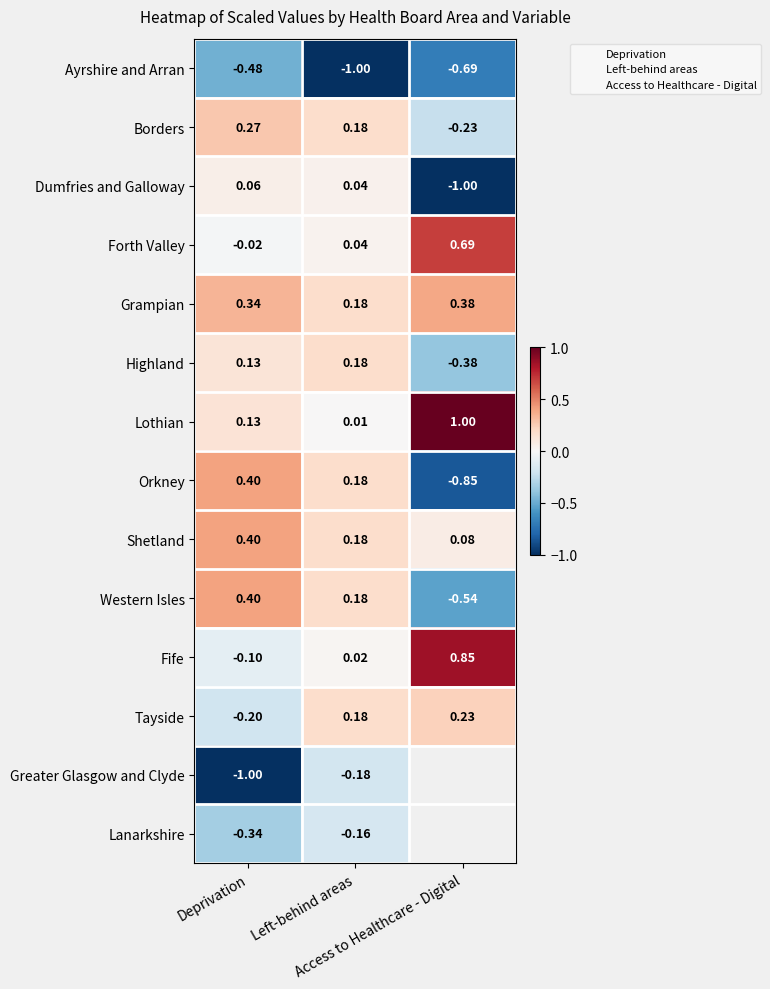

At which label is Western Isles closest to 0?

Left-behind areas